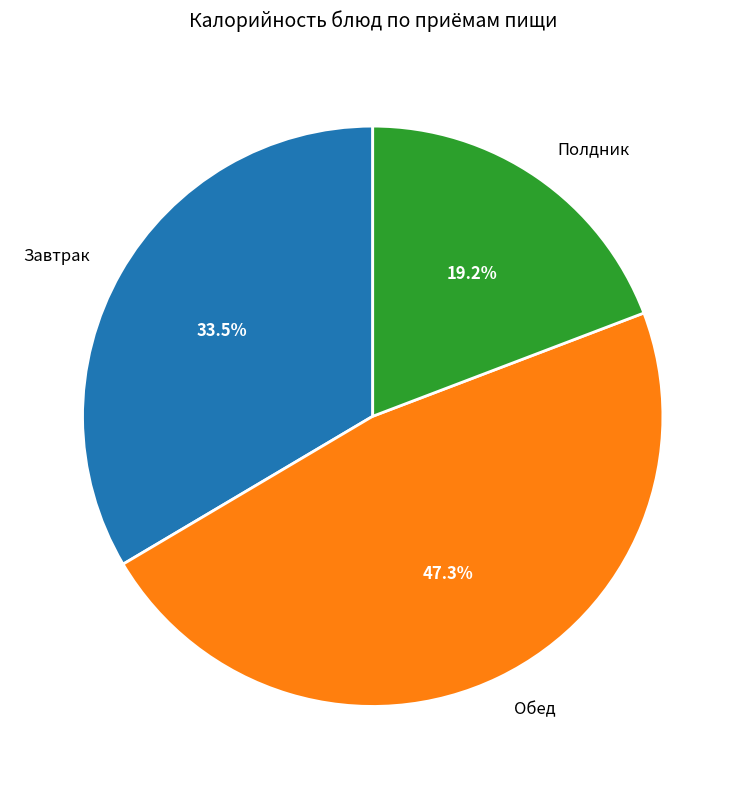

Which has a higher value, Обед or Завтрак?

Обед